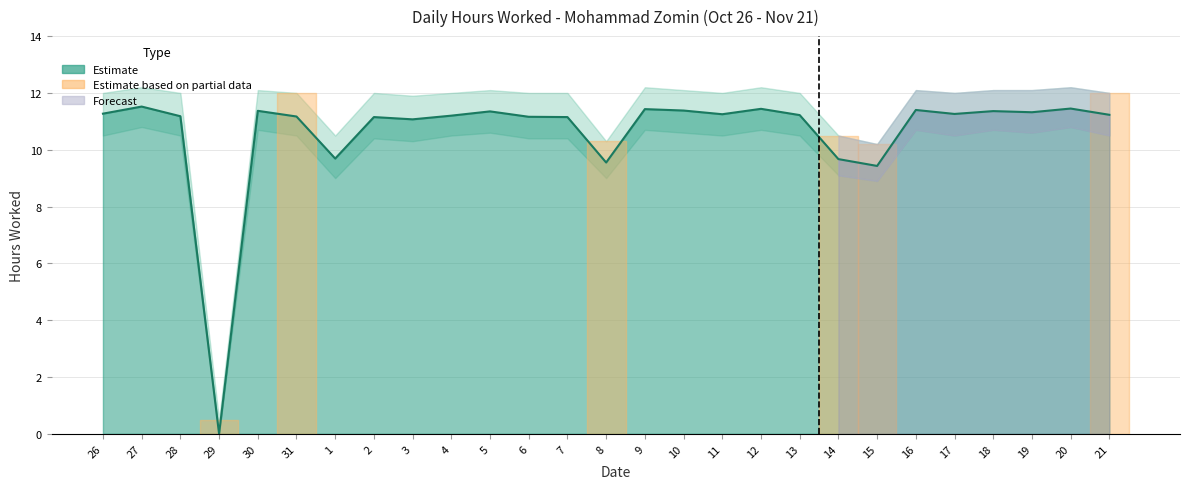

Where is the first local minimum?

29